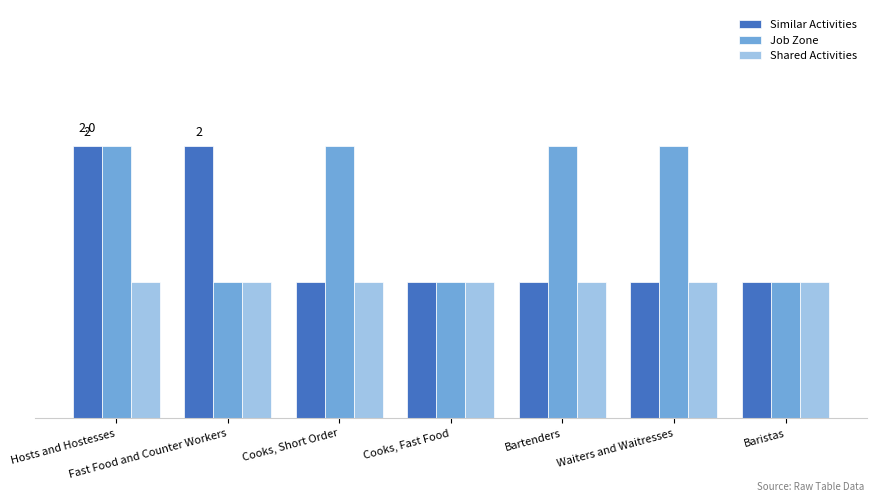

Does the chart contain any negative values?

No